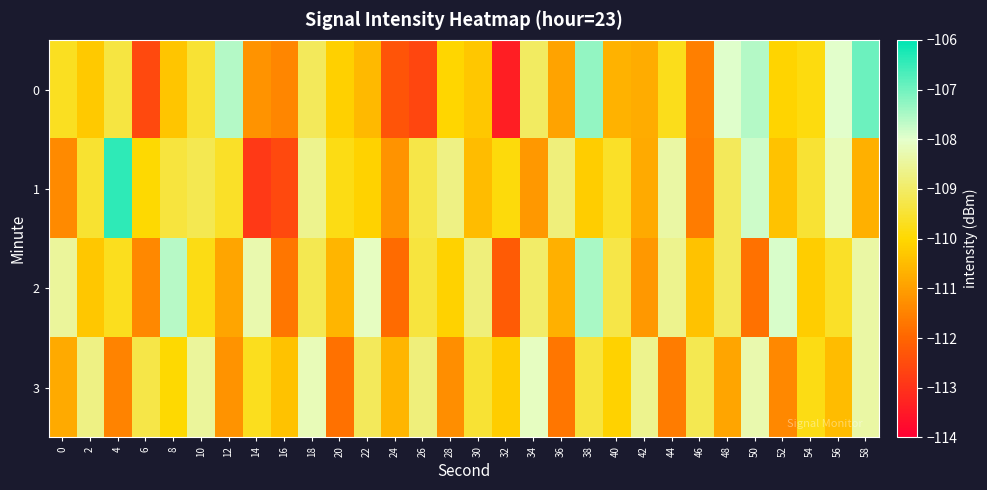

Which series changed the most between 14 and 40?

1